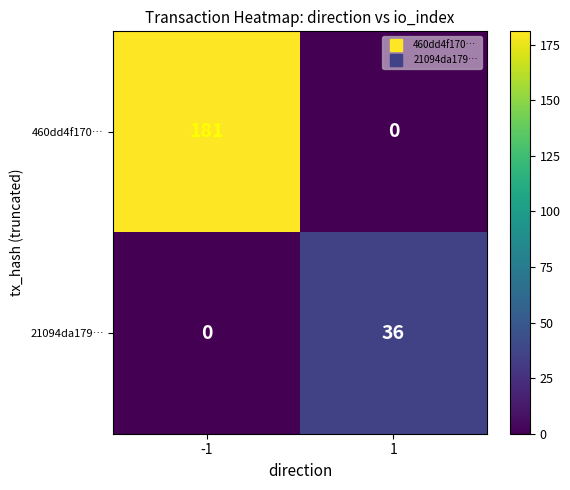

List the series in order of their peak value, highest first.

460dd4f170…, 21094da179…